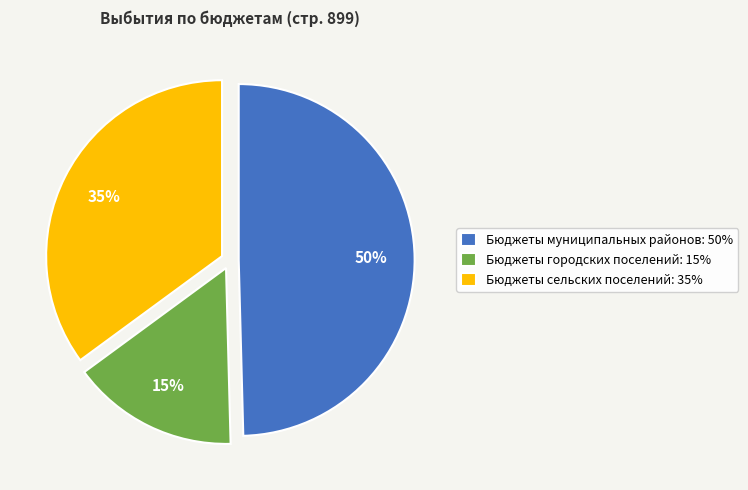

Which has a higher value, Бюджеты сельских поселений: 35% or Бюджеты городских поселений: 15%?

Бюджеты сельских поселений: 35%